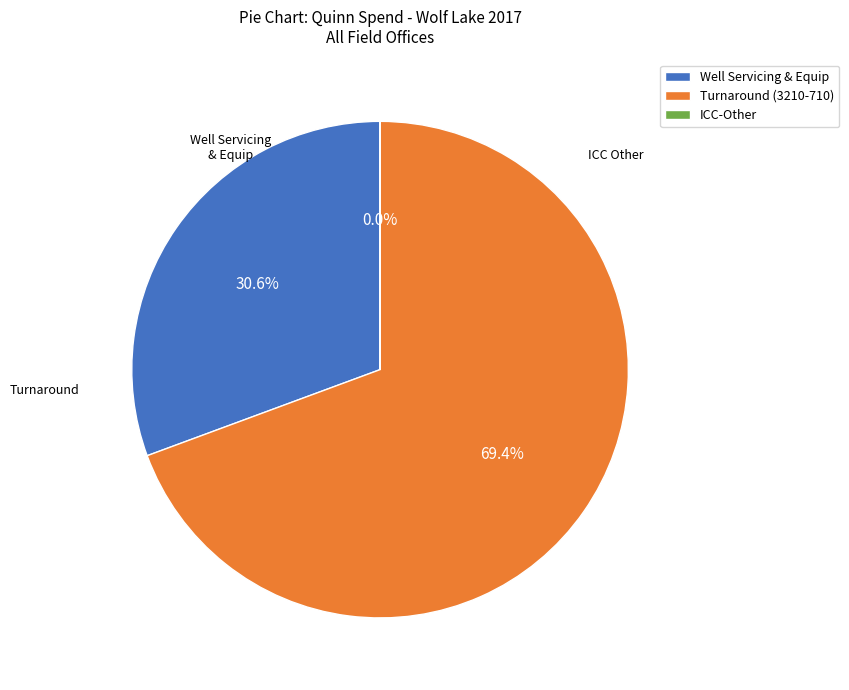

Is the sum of Well Servicing & Equip and Turnaround (3210-710) greater than half?

Yes